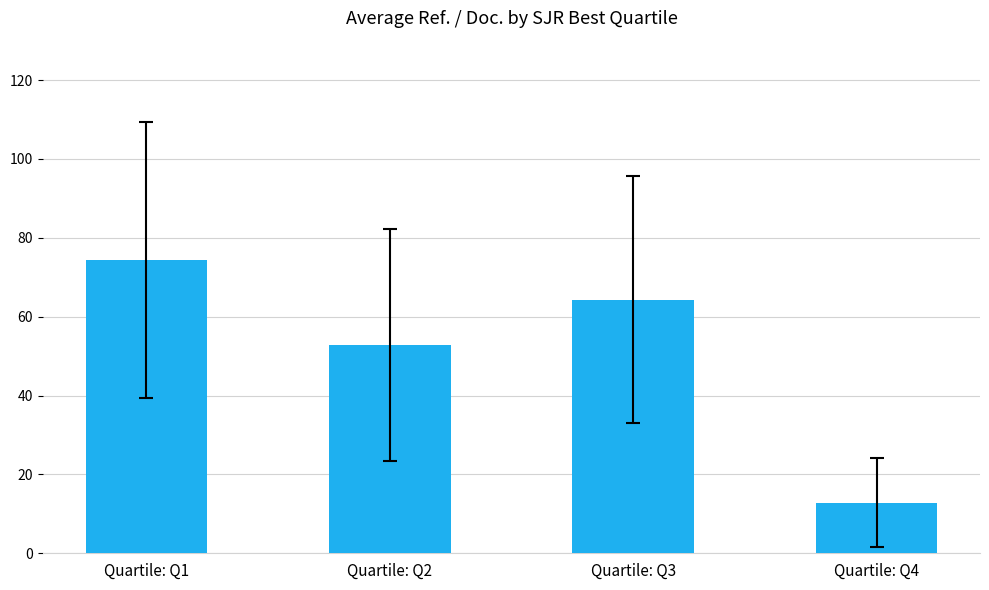

What is the smallest value displayed?

12.8